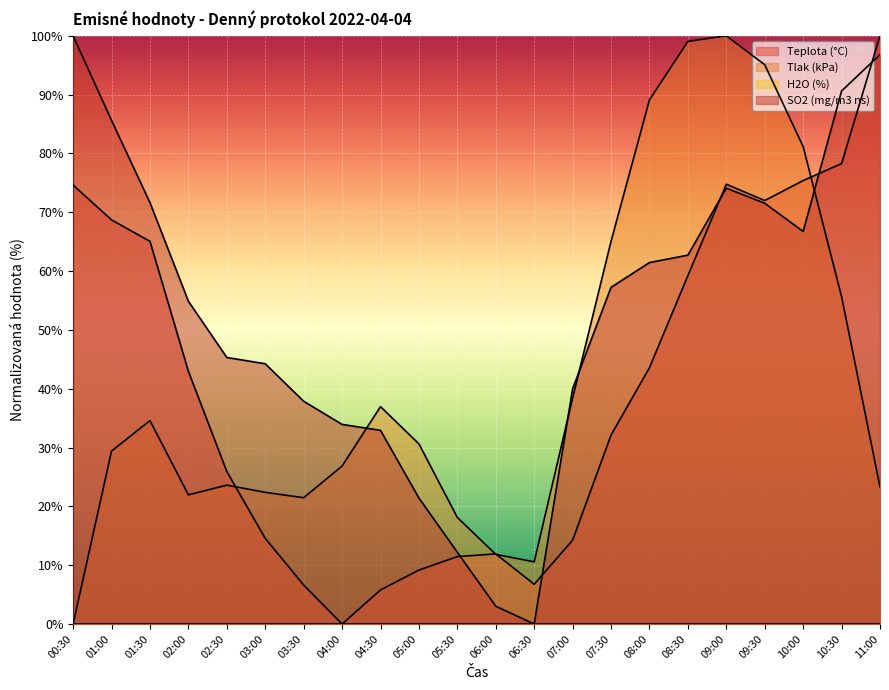

What is the total value across all series at 10:30?

224.6